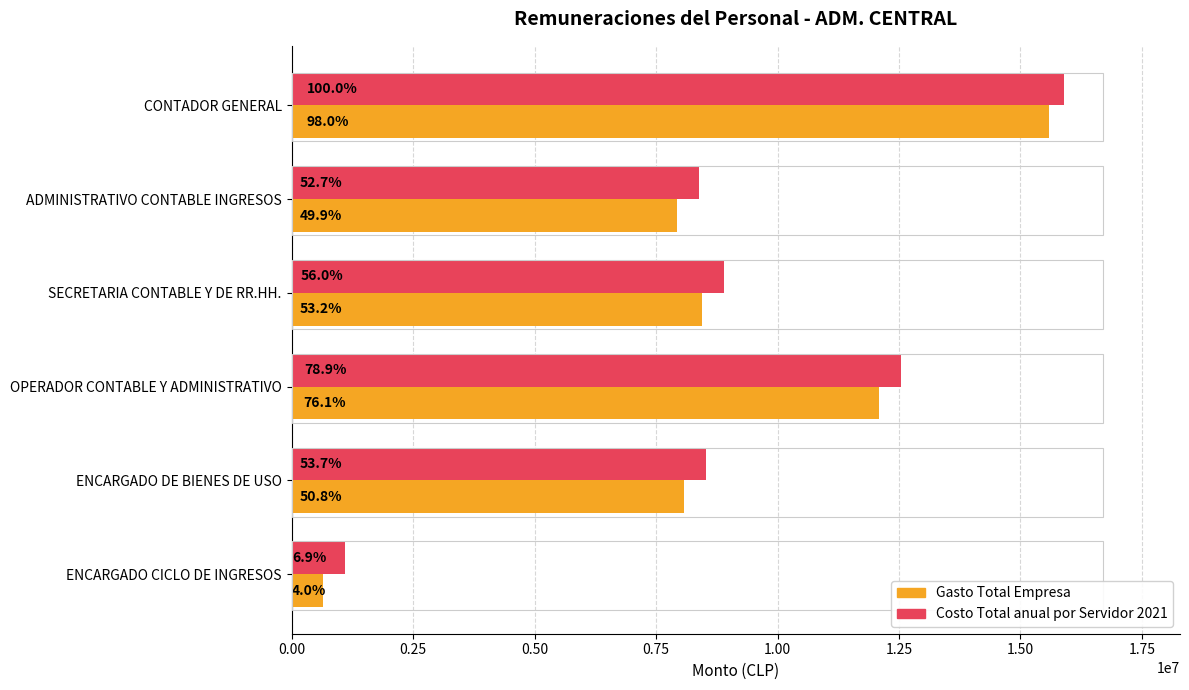

How many values in the Costo Total anual por Servidor 2021 series are below 8907918?

3